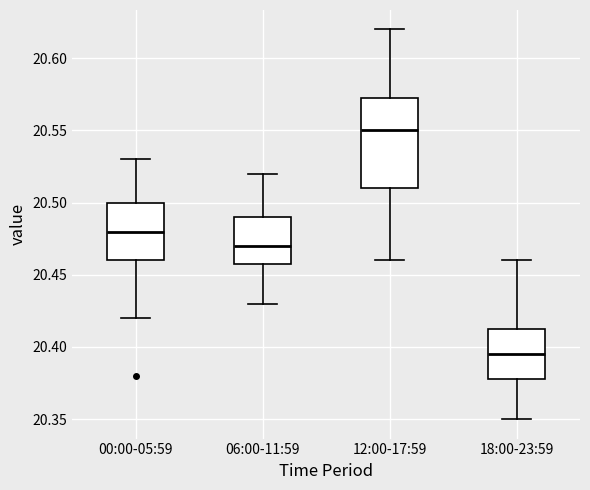

Which box's median line is the lowest?

18:00-23:59